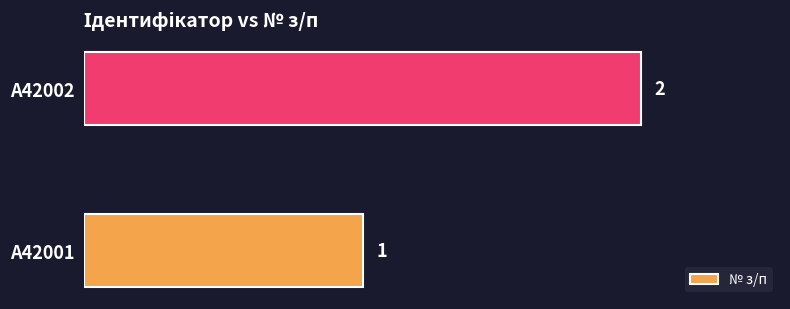

Rank the categories by value from lowest to highest.

A42001, A42002